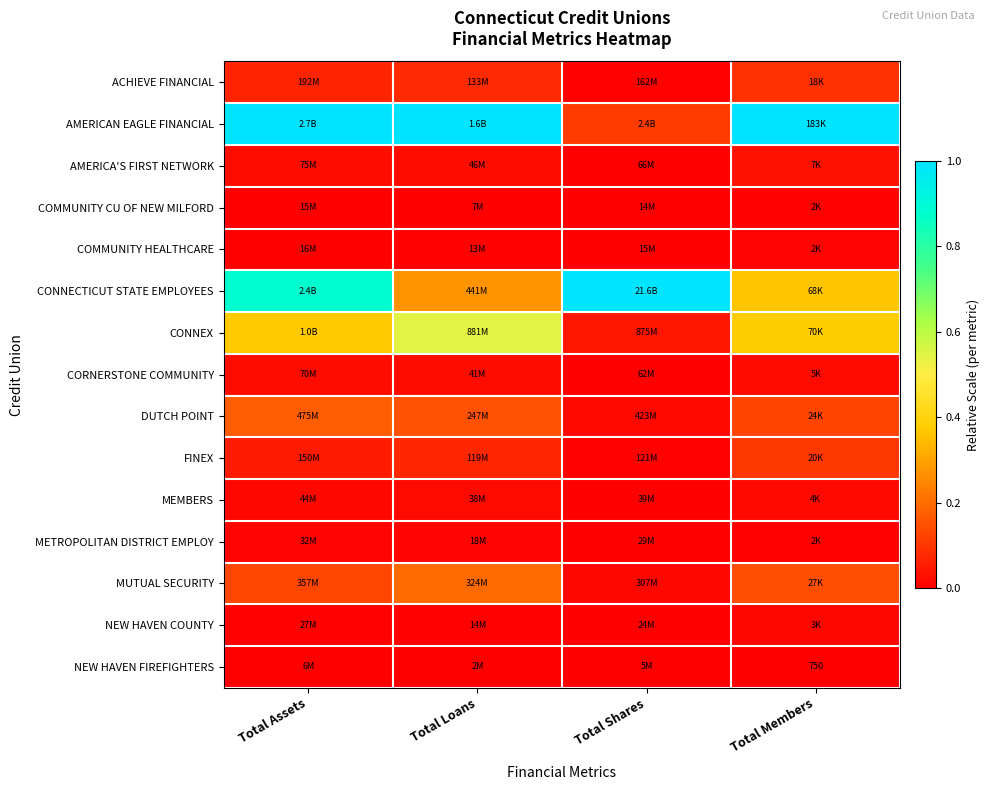

Which series has the widest spread of values?

AMERICAN EAGLE FINANCIAL